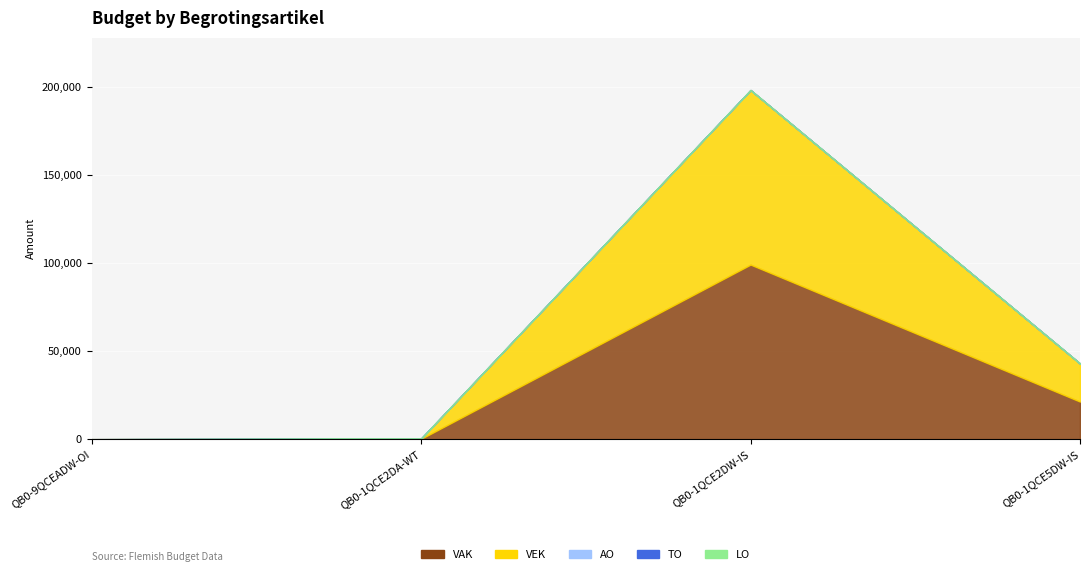

True or false: LO and VEK intersect in this chart.

False